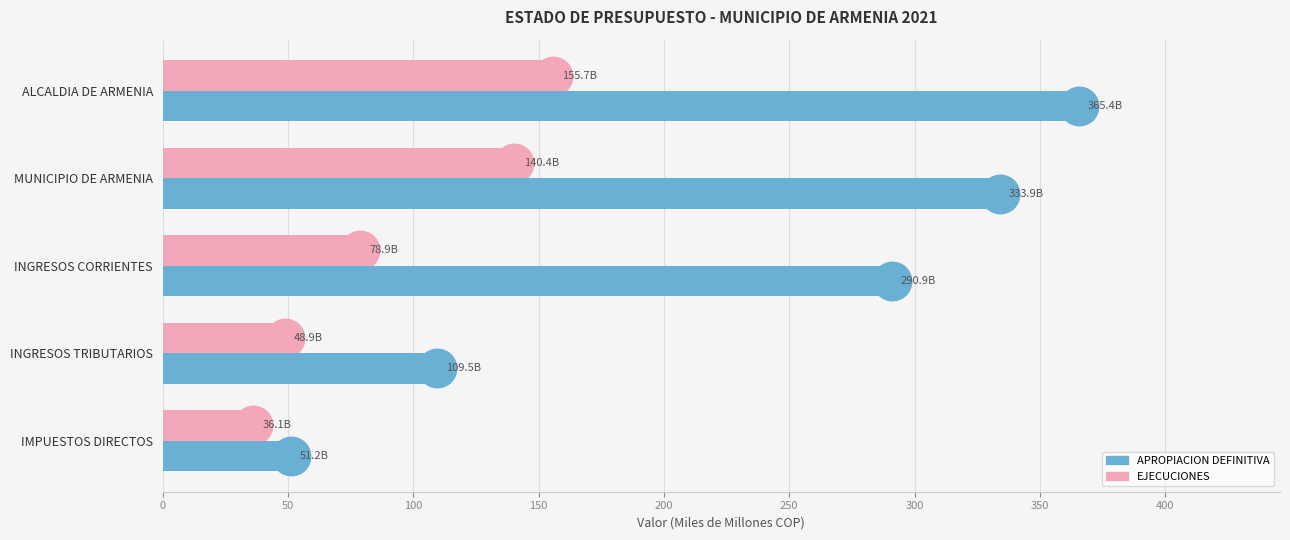

Count the number of data series in this chart.

2